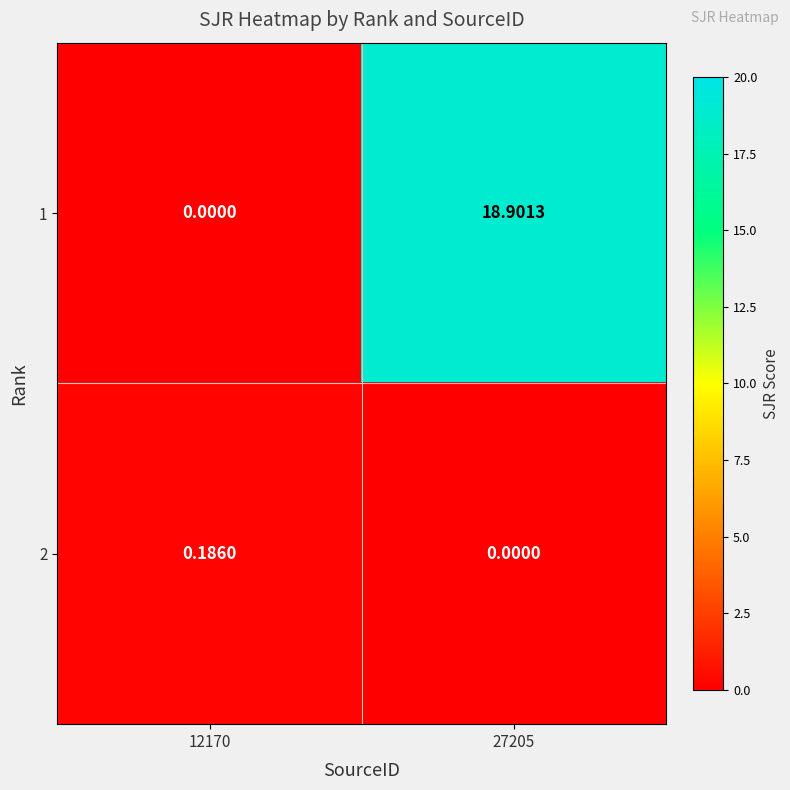

At 12170, list the series in order from largest to smallest.

2, 1